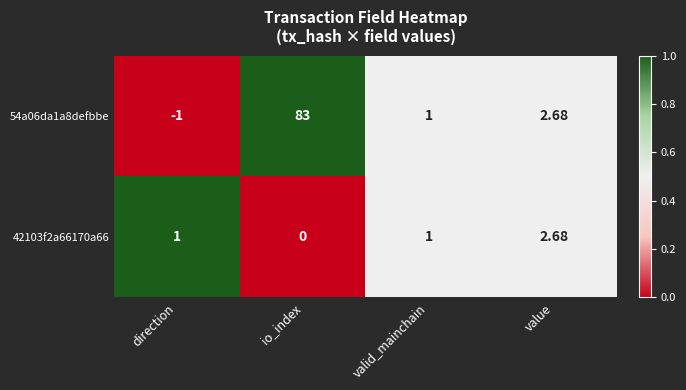

Rank the series at io_index from highest to lowest value.

54a06da1a8defbbe, 42103f2a66170a66